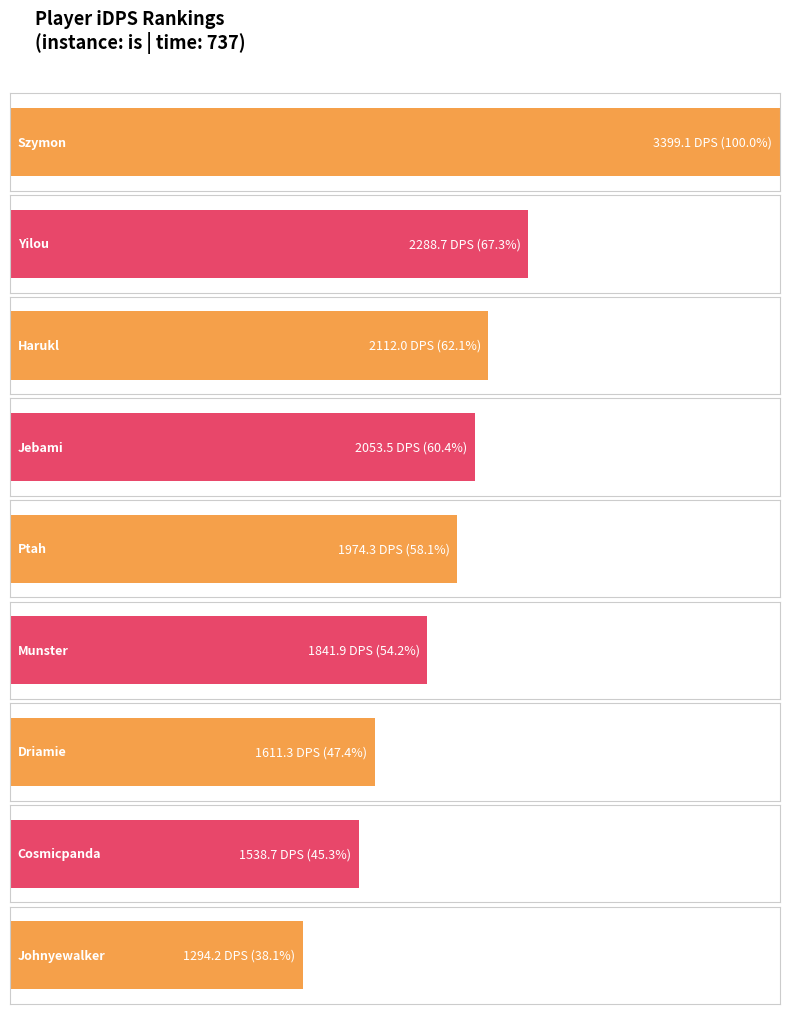

Reading left to right, extract all data points from this chart.

3399.1	2288.7	2112.0	2053.5	1974.3	1841.9	1611.3	1538.7	1294.2